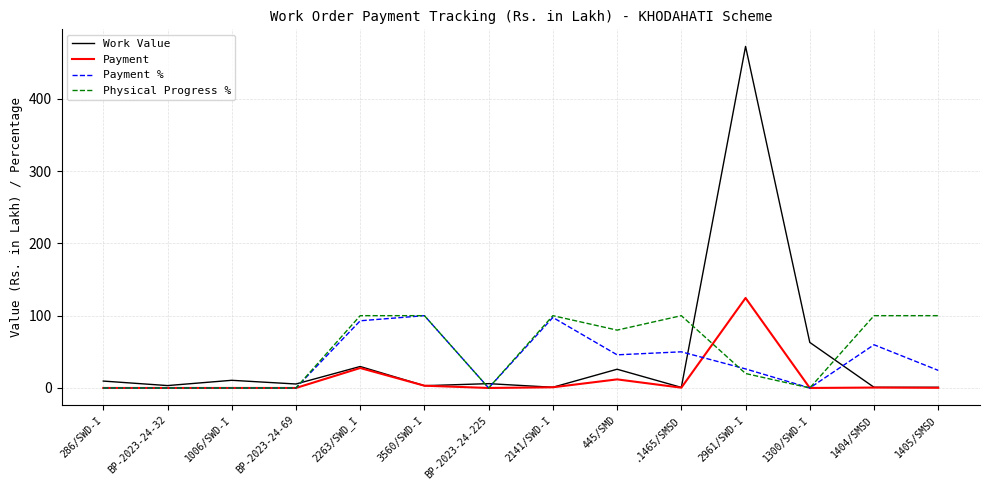

The Work Value series shows 6.0 at BP-2023-24-225. True or false?

True